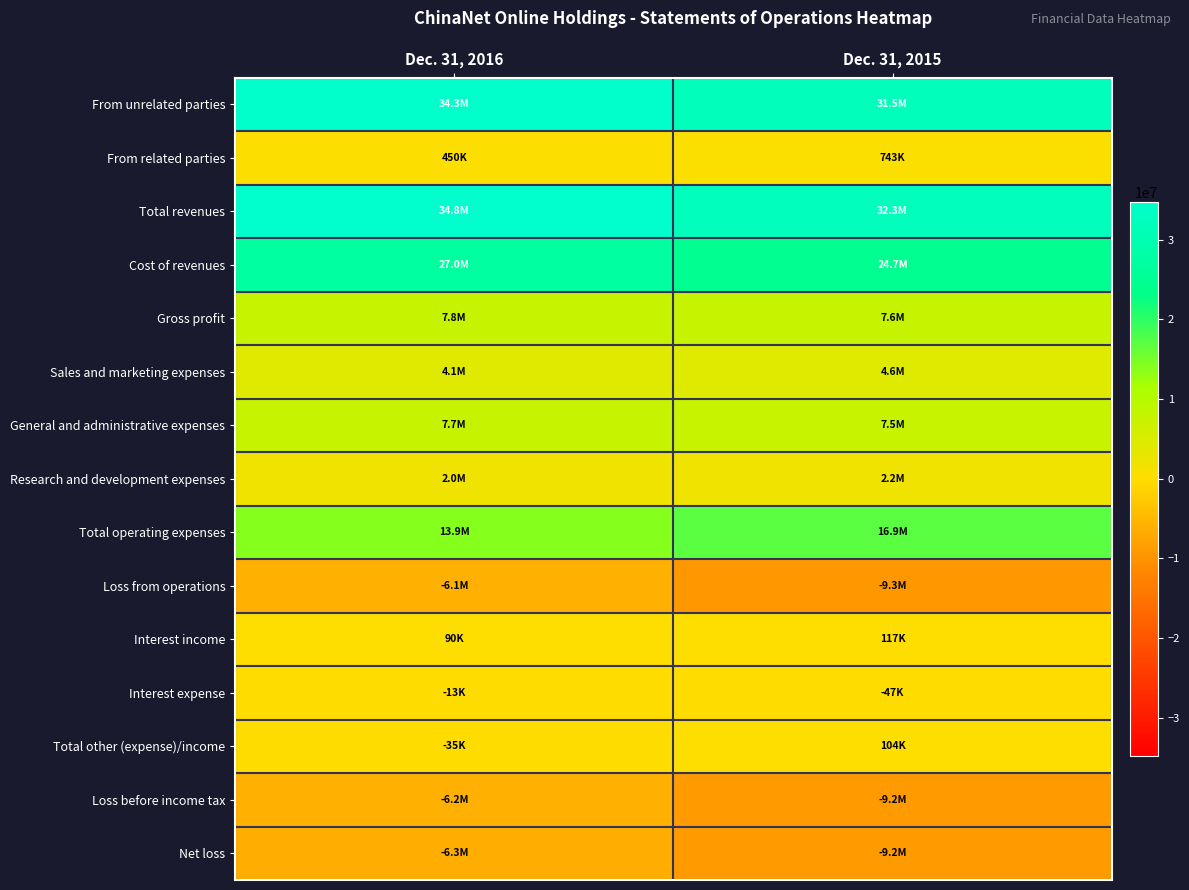

Reading left to right, transcribe all the data shown in this chart.

From unrelated parties: Dec. 31, 2016=34300000	Dec. 31, 2015=31522000
From related parties: Dec. 31, 2016=450000	Dec. 31, 2015=743000
Total revenues: Dec. 31, 2016=34750000	Dec. 31, 2015=32265000
Cost of revenues: Dec. 31, 2016=26999000	Dec. 31, 2015=24655000
Gross profit: Dec. 31, 2016=7751000	Dec. 31, 2015=7610000
Sales and marketing expenses: Dec. 31, 2016=4074000	Dec. 31, 2015=4586000
General and administrative expenses: Dec. 31, 2016=7670000	Dec. 31, 2015=7498000
Research and development expenses: Dec. 31, 2016=1996000	Dec. 31, 2015=2164000
Total operating expenses: Dec. 31, 2016=13899000	Dec. 31, 2015=16926000
Loss from operations: Dec. 31, 2016=-6148000	Dec. 31, 2015=-9316000
Interest income: Dec. 31, 2016=90000	Dec. 31, 2015=117000
Interest expense: Dec. 31, 2016=-13000	Dec. 31, 2015=-47000
Total other (expense)/income: Dec. 31, 2016=-35000	Dec. 31, 2015=104000
Loss before income tax: Dec. 31, 2016=-6183000	Dec. 31, 2015=-9212000
Net loss: Dec. 31, 2016=-6344000	Dec. 31, 2015=-9183000